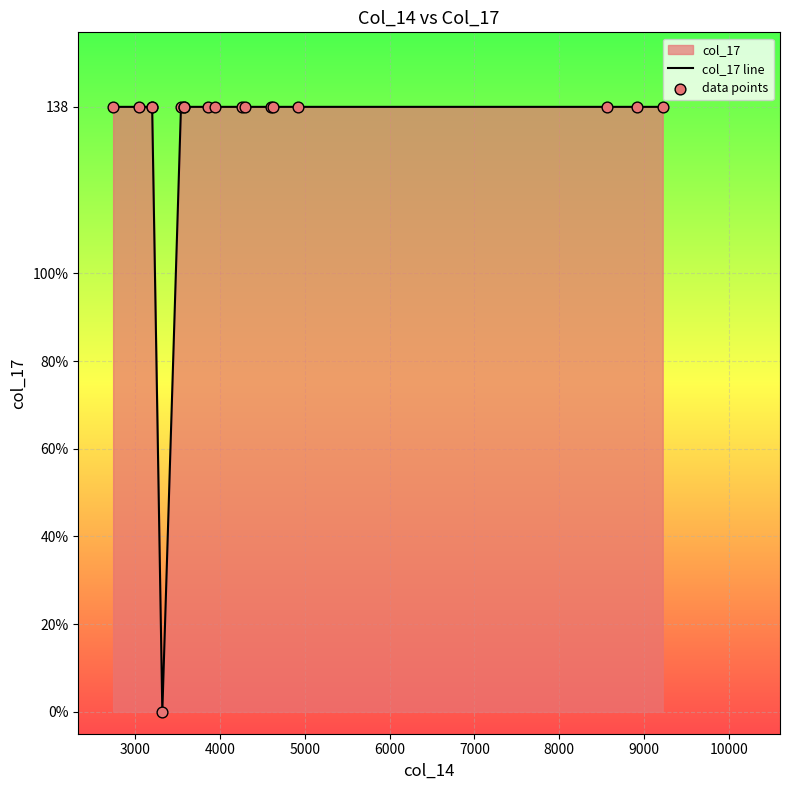

Which series reaches the maximum Y coordinate?

col_17 line